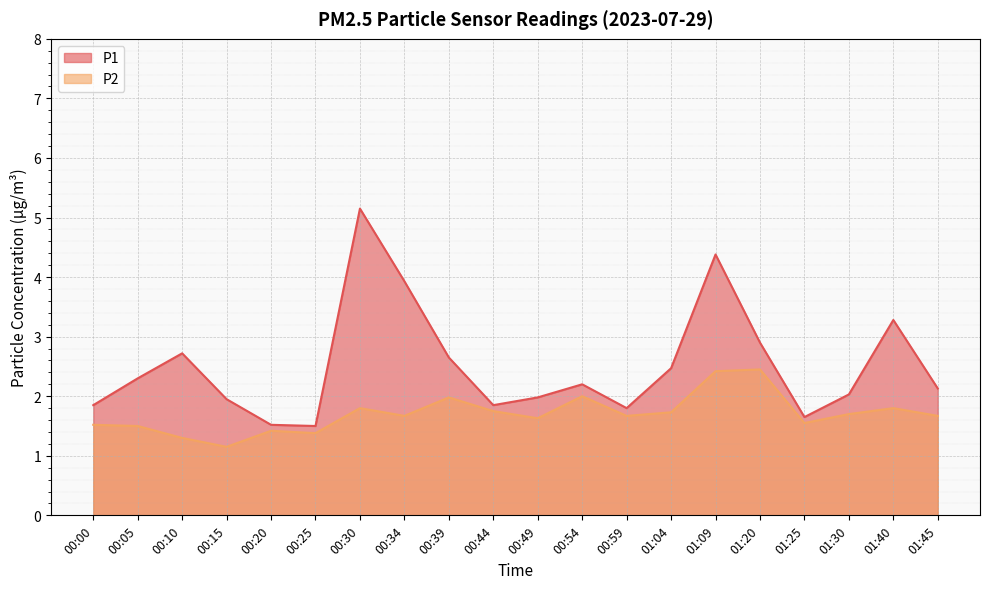

Is it true that P1 equals 3.5 at 00:54?

False